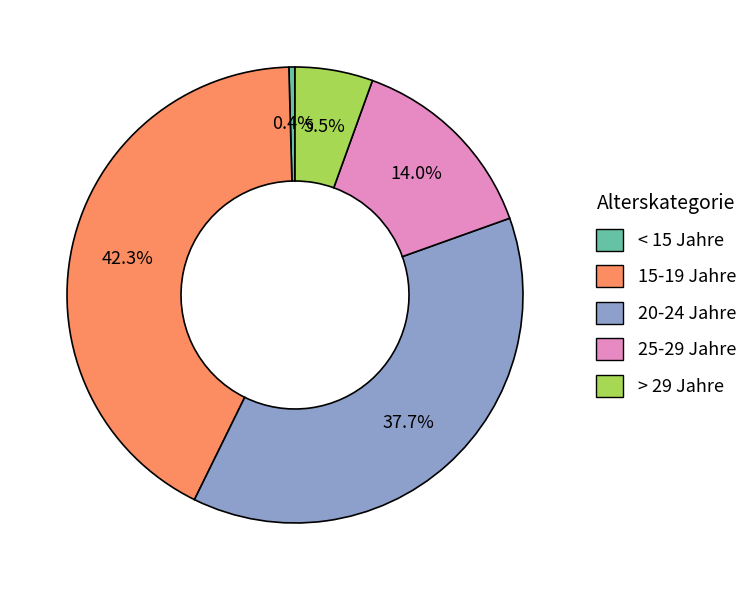

Does > 29 Jahre account for over 50% of the chart?

No